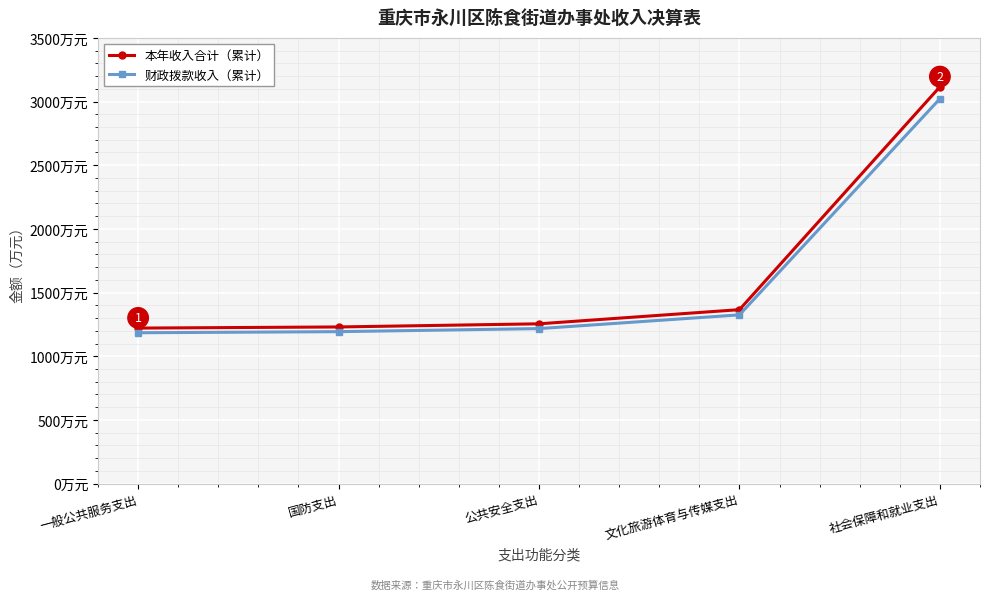

What is the label of the 3rd point from the right?

公共安全支出